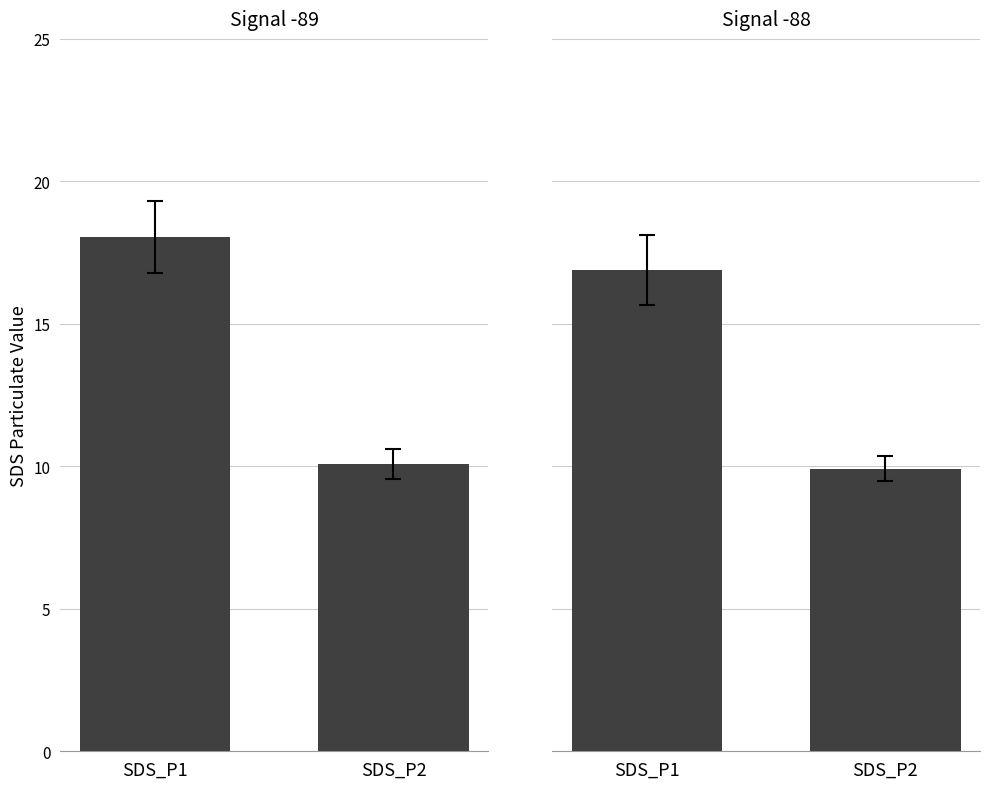

What is the minimum value shown in the chart?

9.9